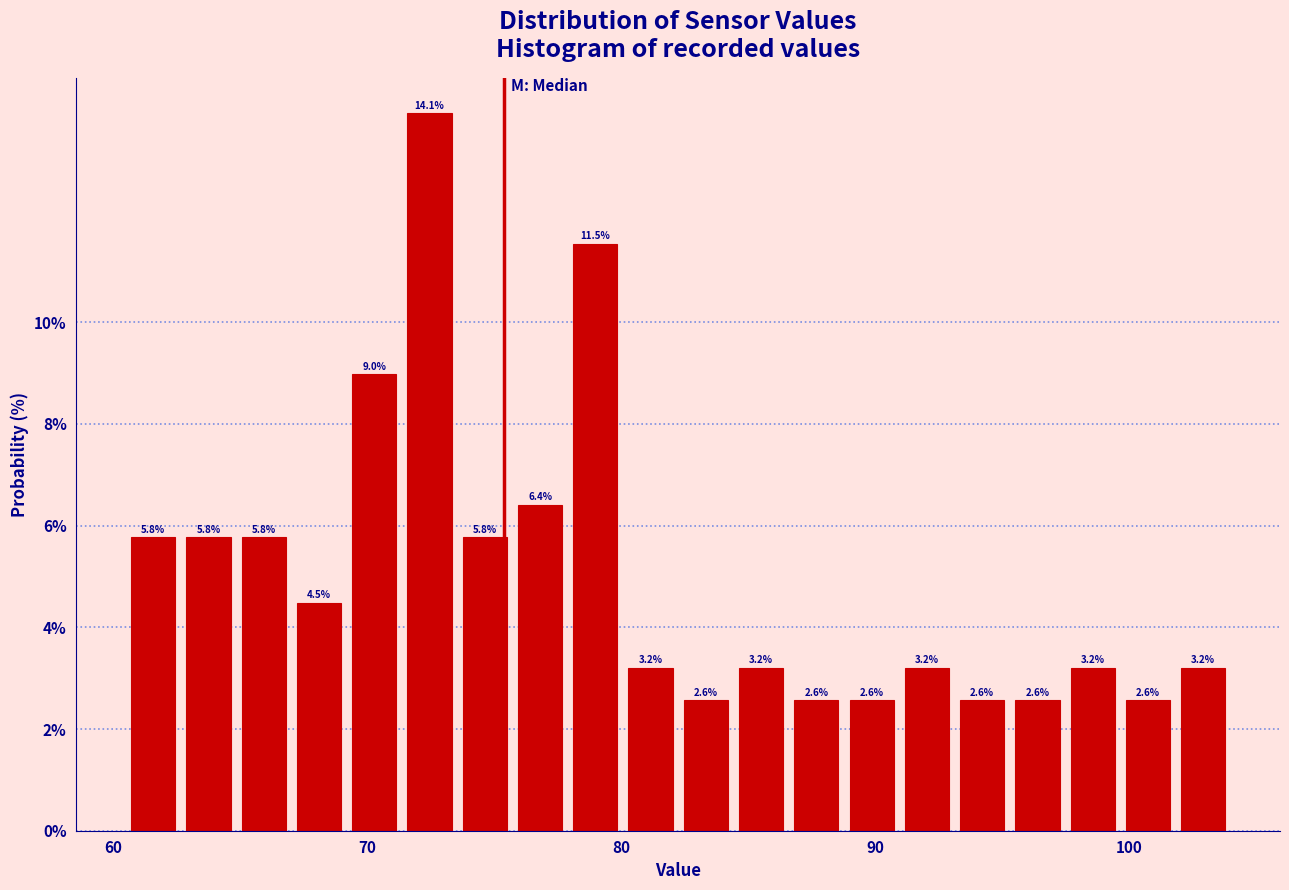

Read against the x-axis, roughly where is the centre of the tallest bar?

72